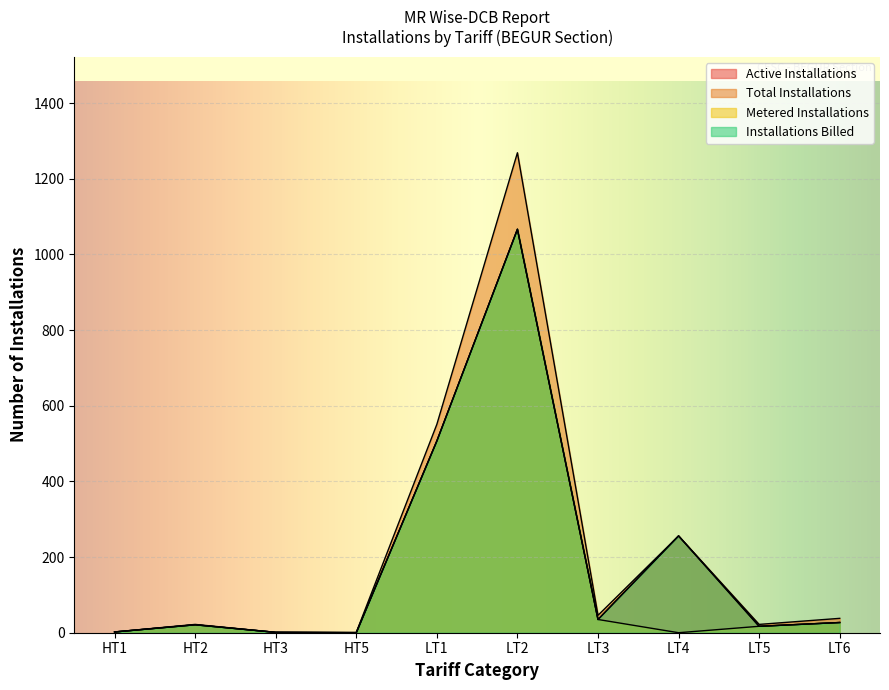

Which series has the widest spread of values?

Total Installations